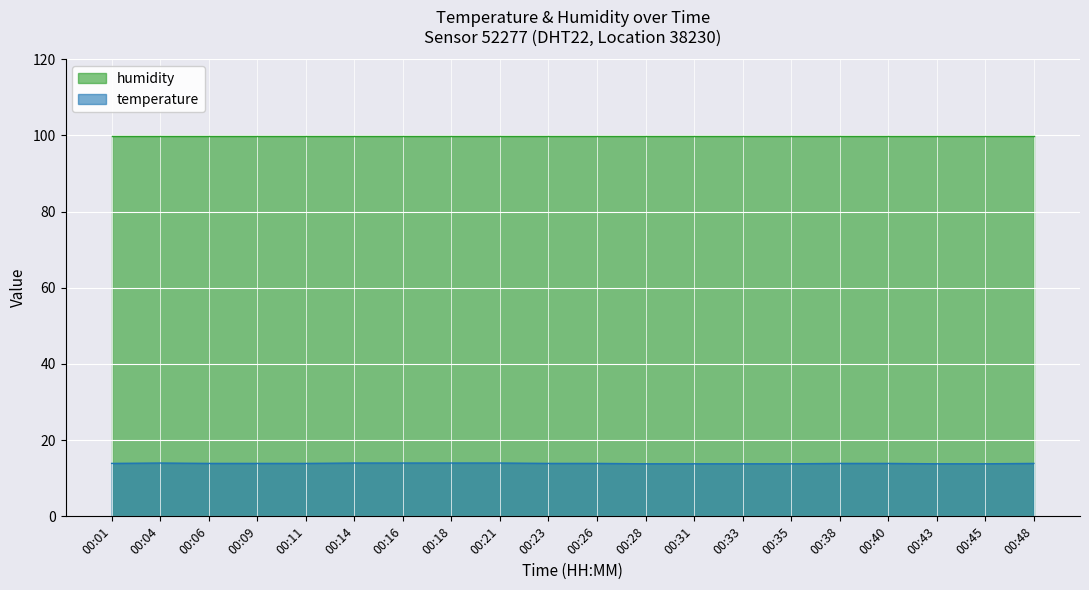

How many values are between 13 and 14?

20